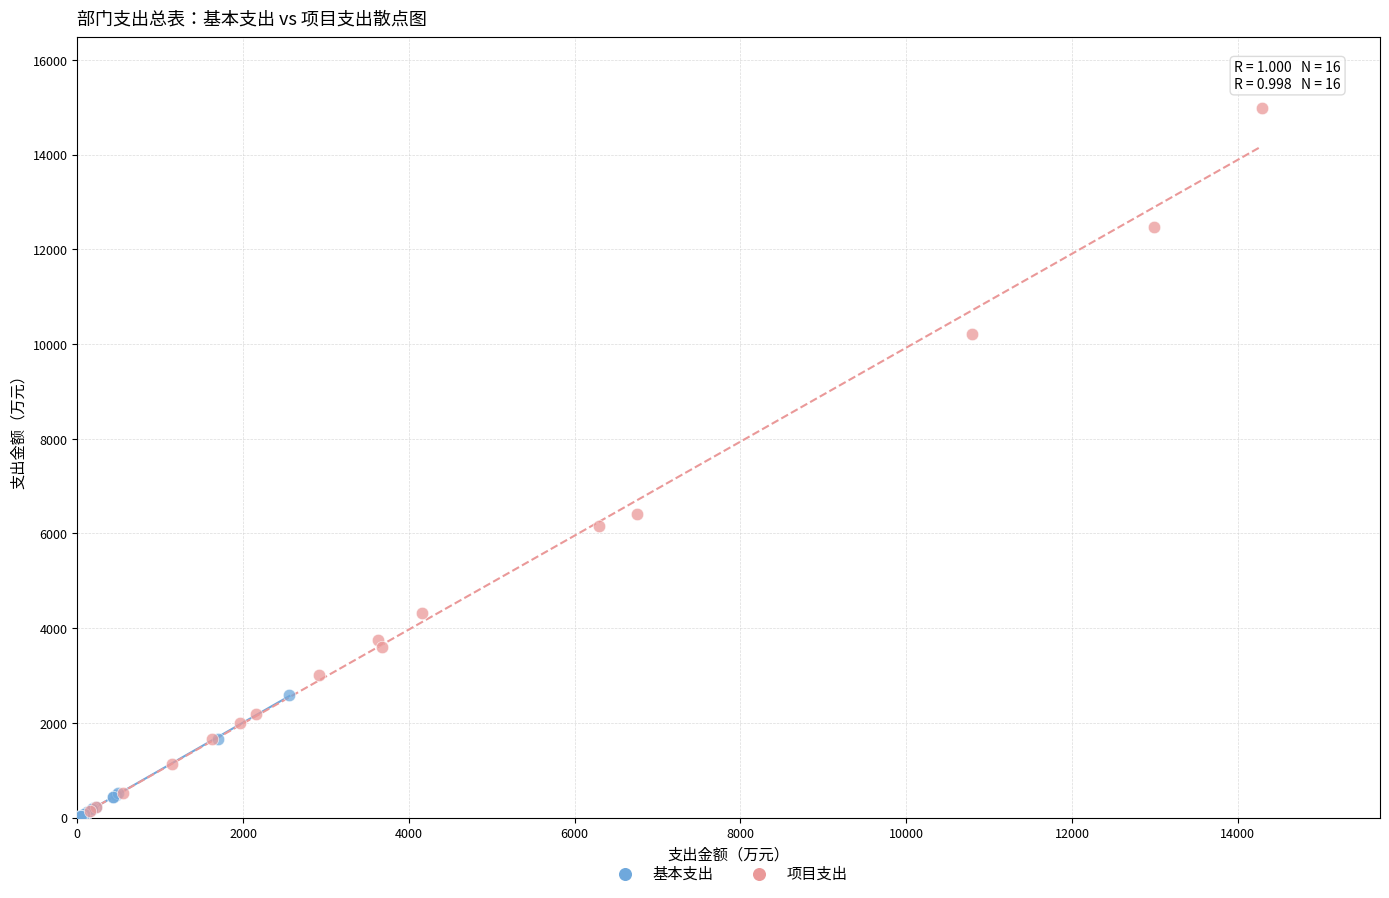

Which series contains the highest Y value?

项目支出